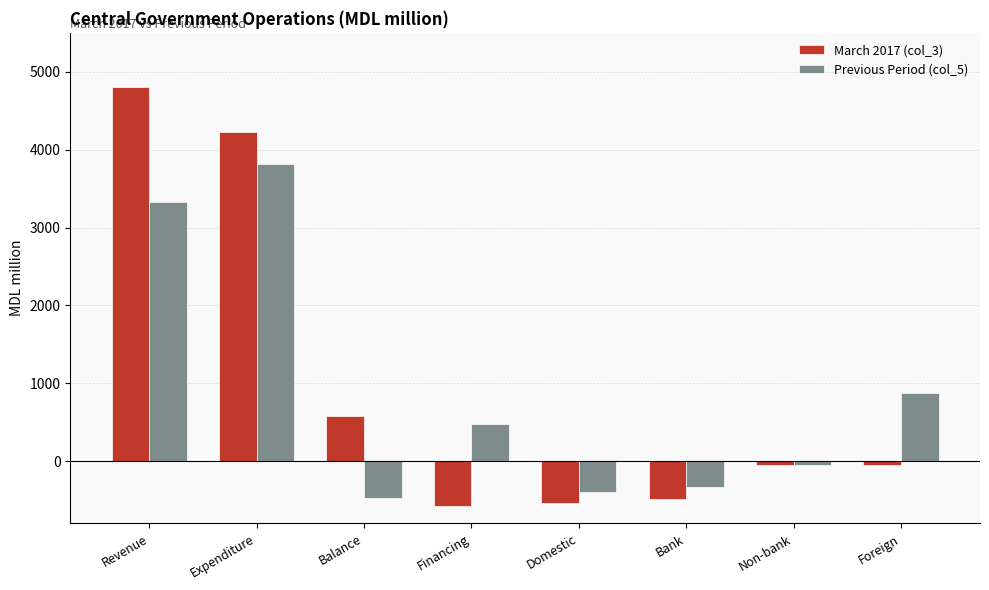

What is the average value of the March 2017 (col_3) series?

989.8